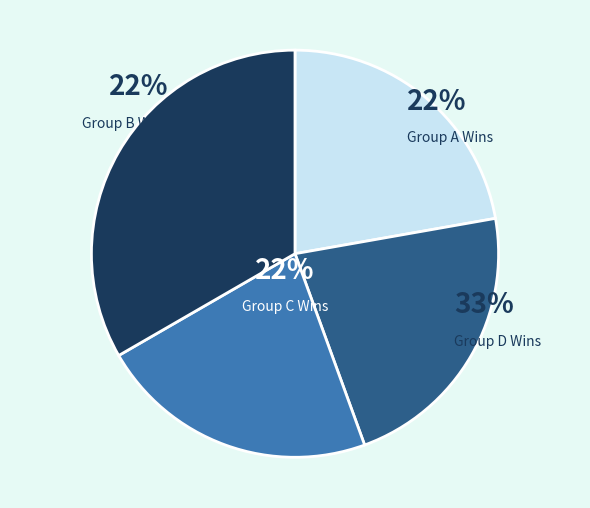

Does any single category account for the majority?

No